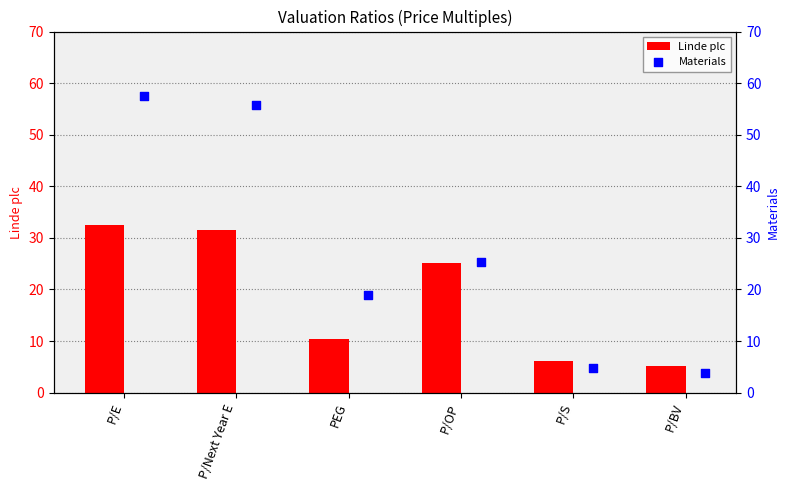

Is it true that Linde plc equals 52.0 at P/E?

False